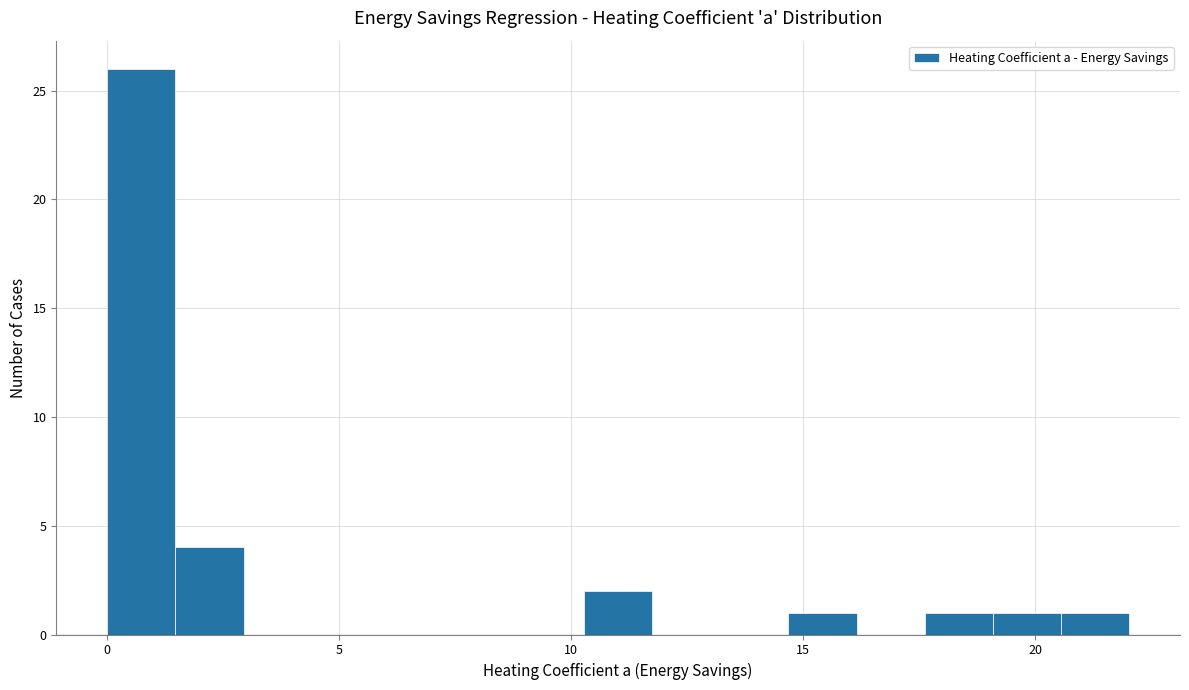

Around what value on the x-axis is the tallest bar? Give the approximate position of its centre, as read against the axis.

1.0